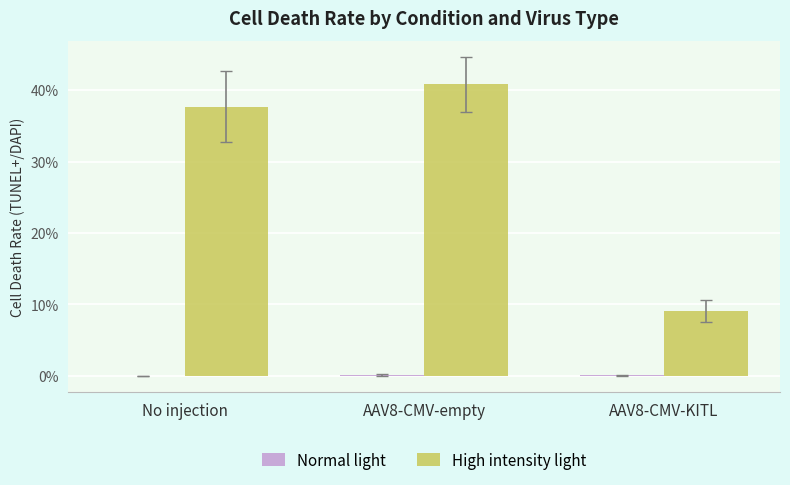

Does the chart contain stacked bars?

No